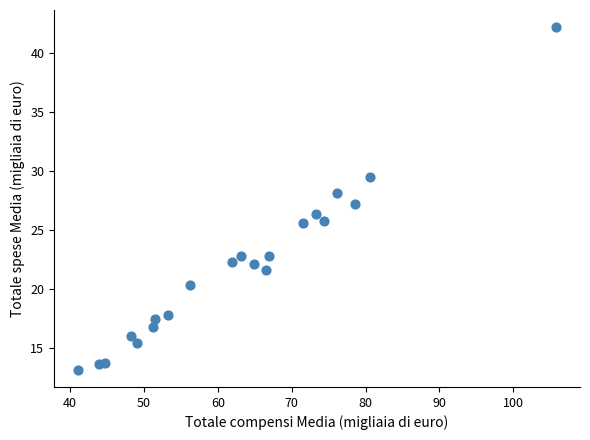

What is the range of X values (max minus min)?

64.7